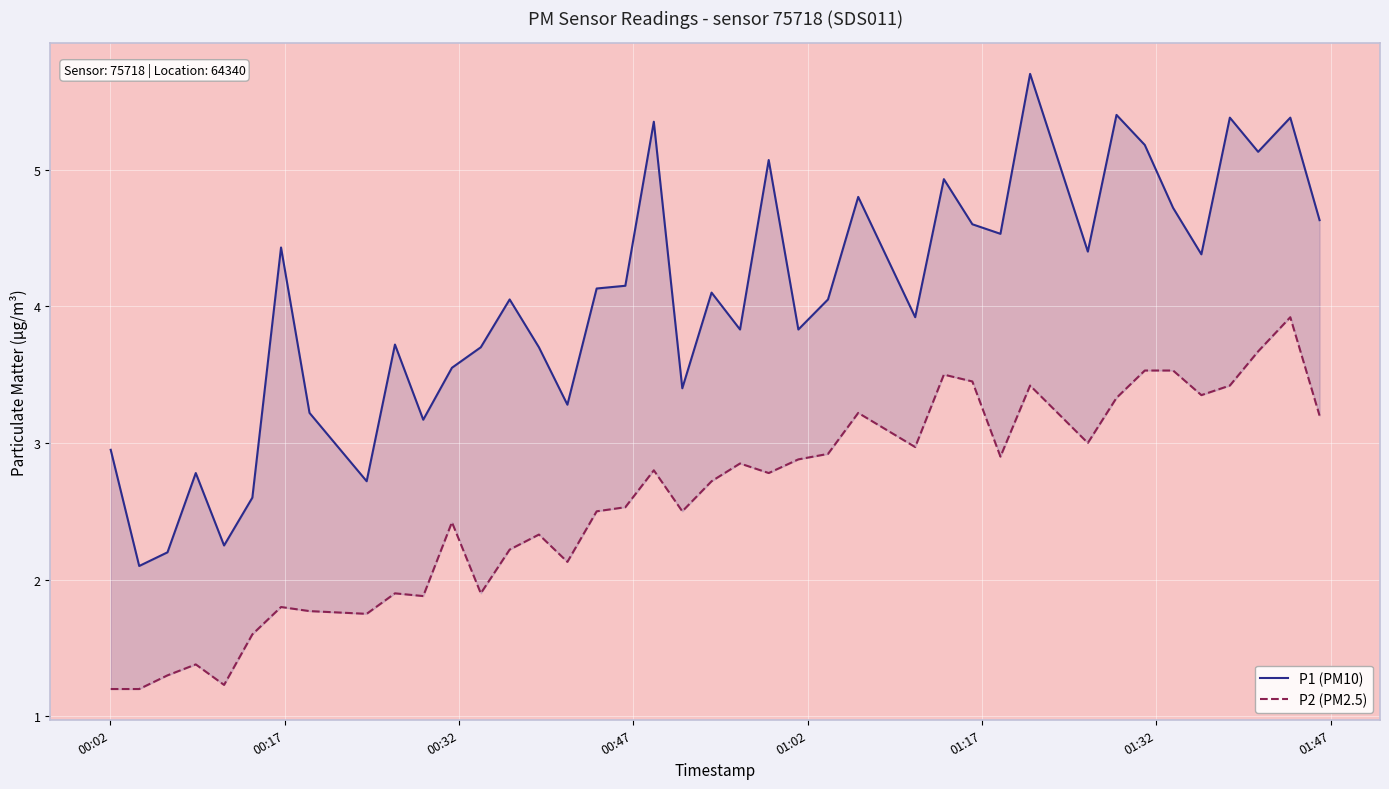

The value of P1 (PM10) at 19 is 1.2. True or false?

False